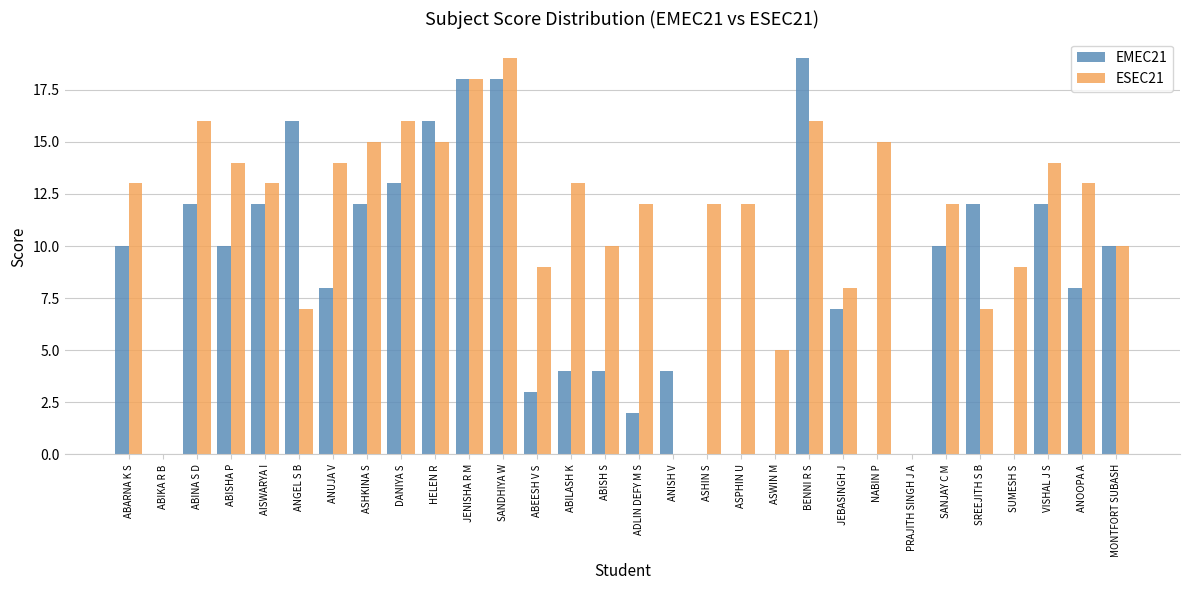

What is the sum of all EMEC21 values?

240